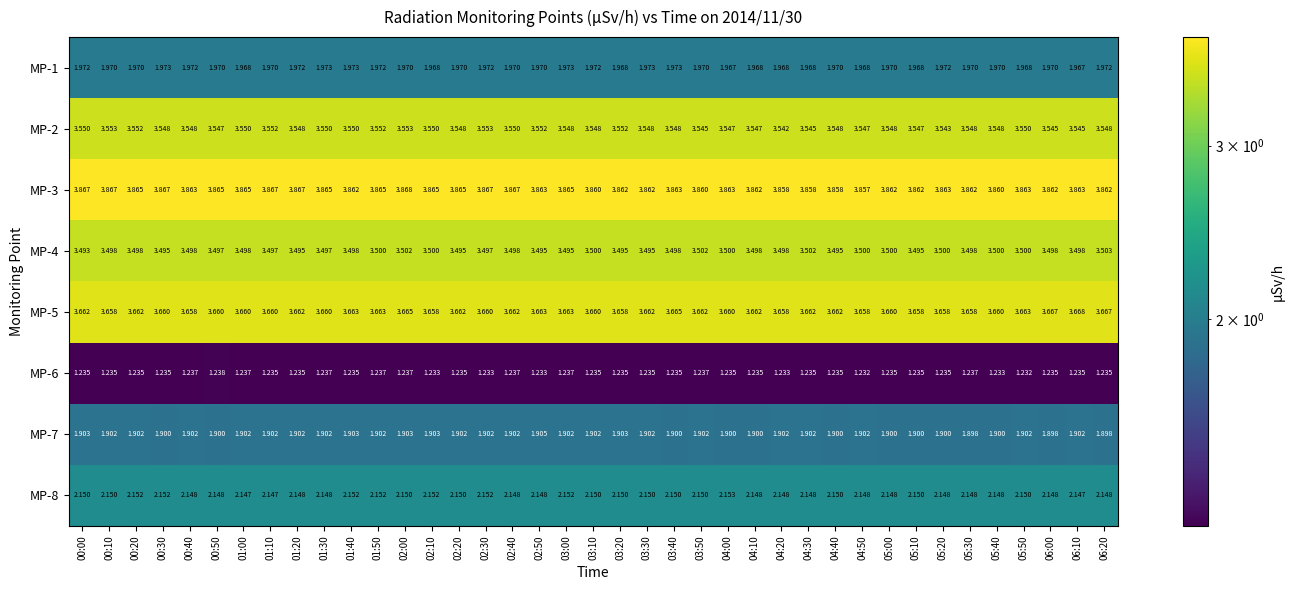

Rank the series by their maximum value, from lowest to highest.

MP-6, MP-7, MP-1, MP-8, MP-4, MP-2, MP-5, MP-3